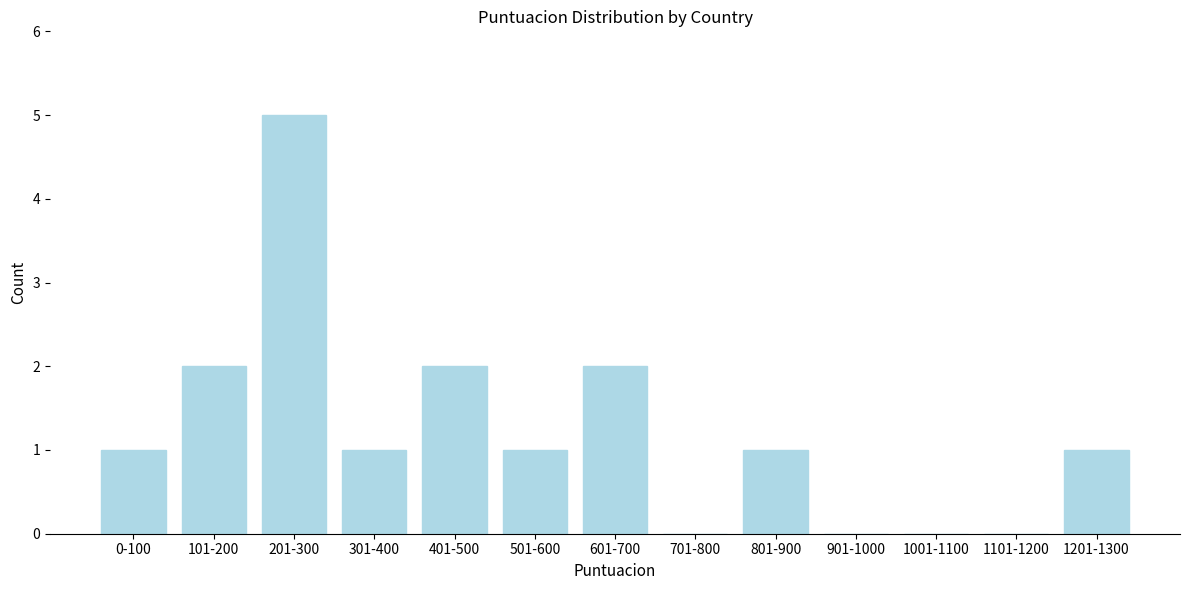

Reading left to right, transcribe all the data shown in this chart.

0-100=1	101-200=2	201-300=5	301-400=1	401-500=2	501-600=1	601-700=2	701-800=0	801-900=1	901-1000=0	1001-1100=0	1101-1200=0	1201-1300=1